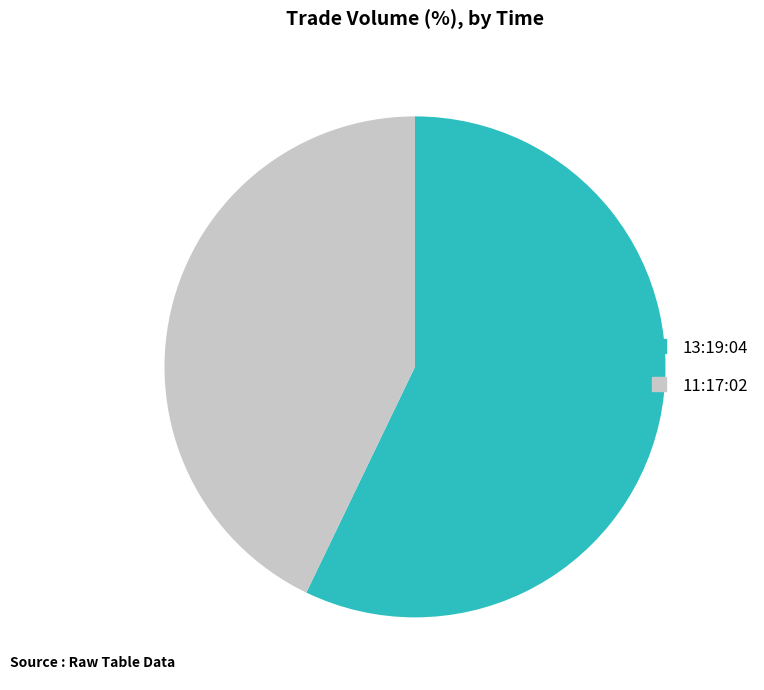

Which slice is the smallest?

11:17:02